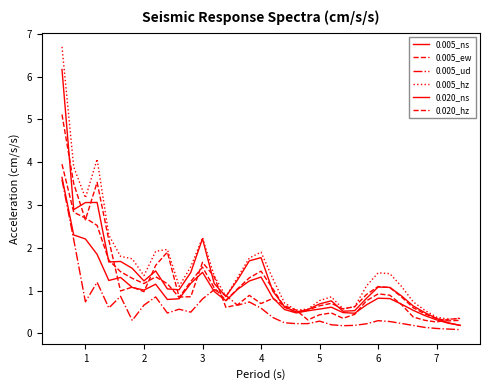

How many lines are shown in the chart?

6